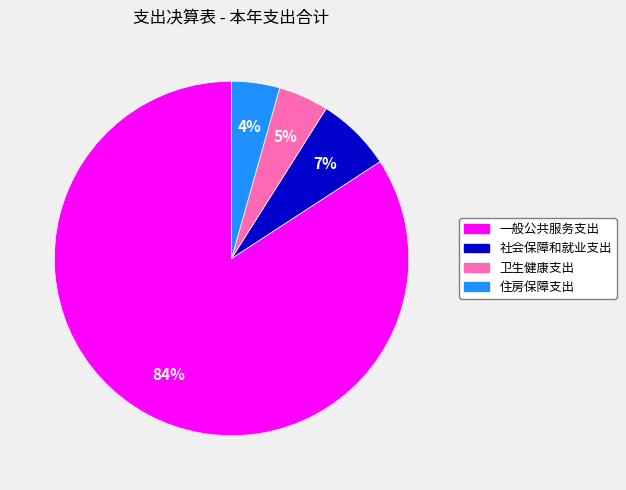

Do 卫生健康支出 and 一般公共服务支出 together represent more than half of the pie?

Yes